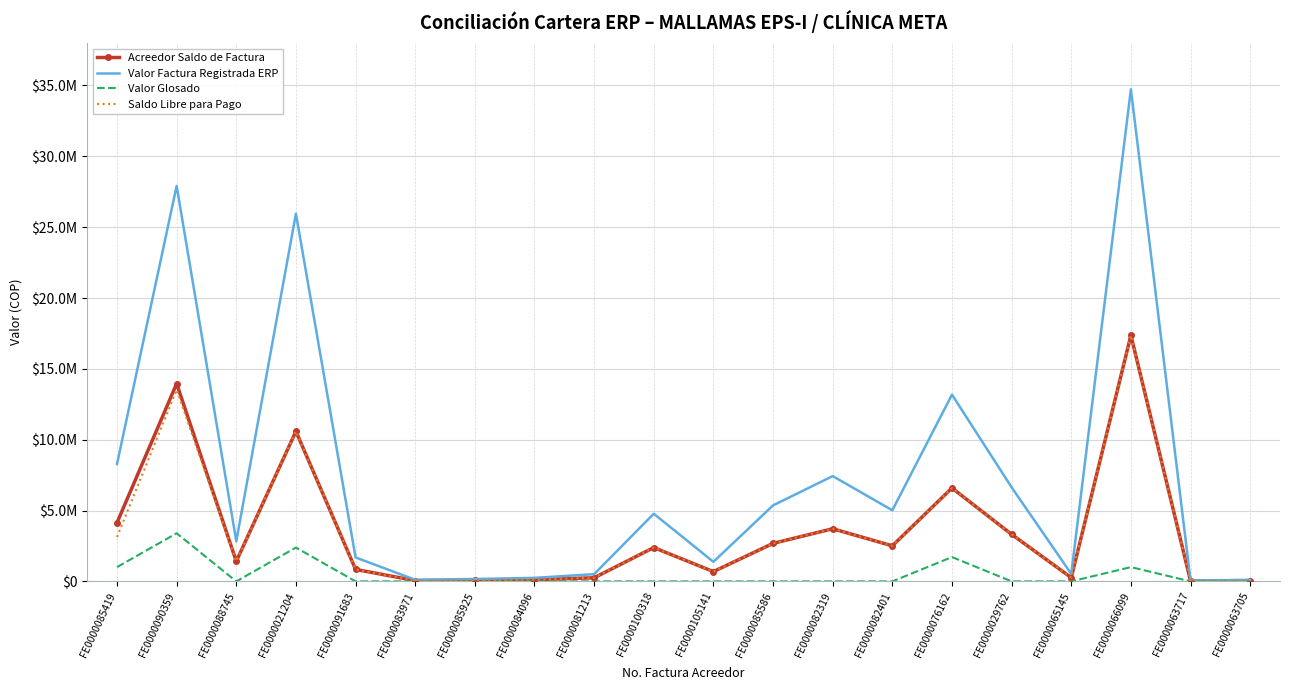

What are all the series names shown in the legend?

Acreedor Saldo de Factura, Valor Factura Registrada ERP, Valor Glosado, Saldo Libre para Pago